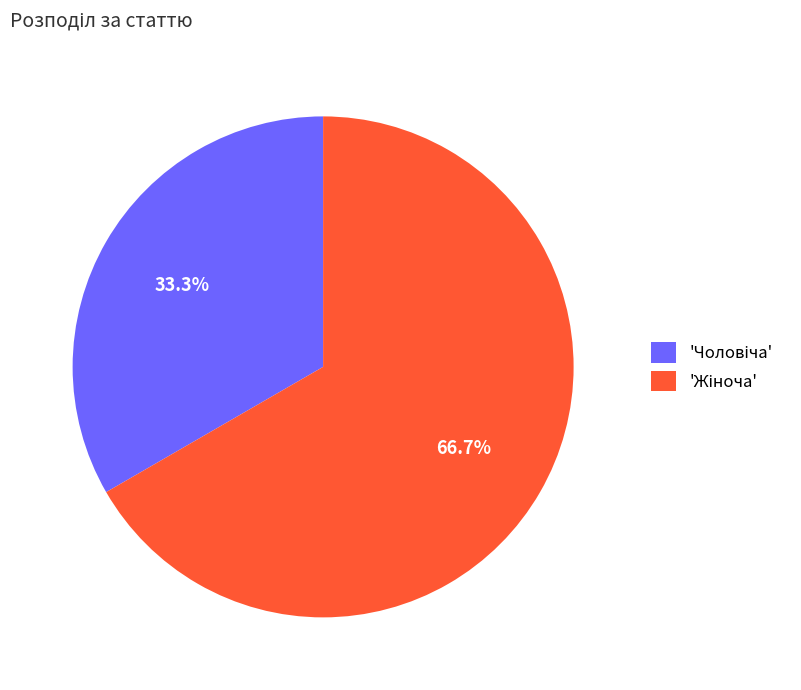

Is there a majority slice in this chart?

Yes